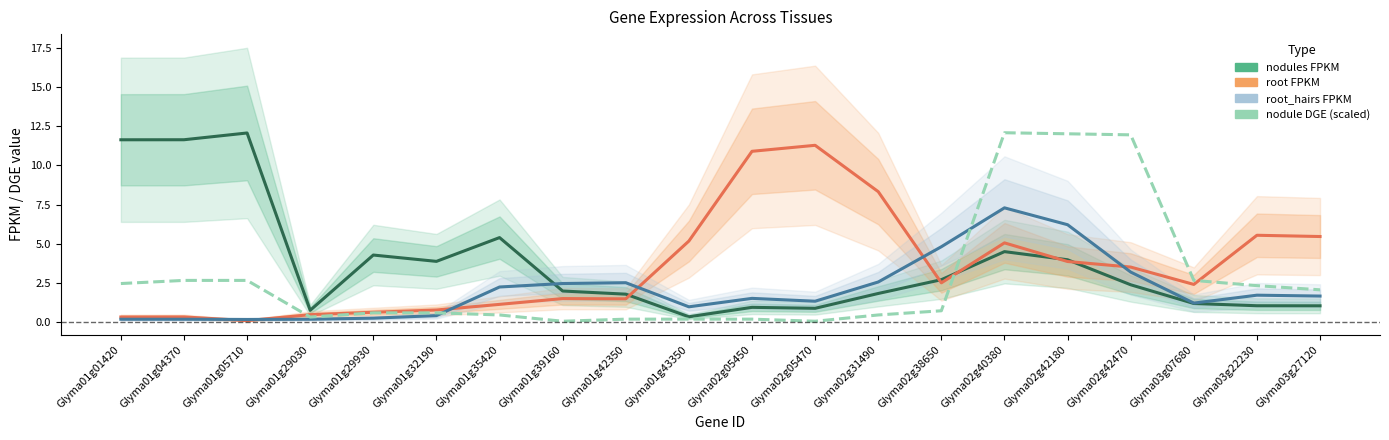

Rank the series at Glyma02g42470 from lowest to highest value.

nodules FPKM, root_hairs FPKM, root FPKM, nodule DGE (scaled)